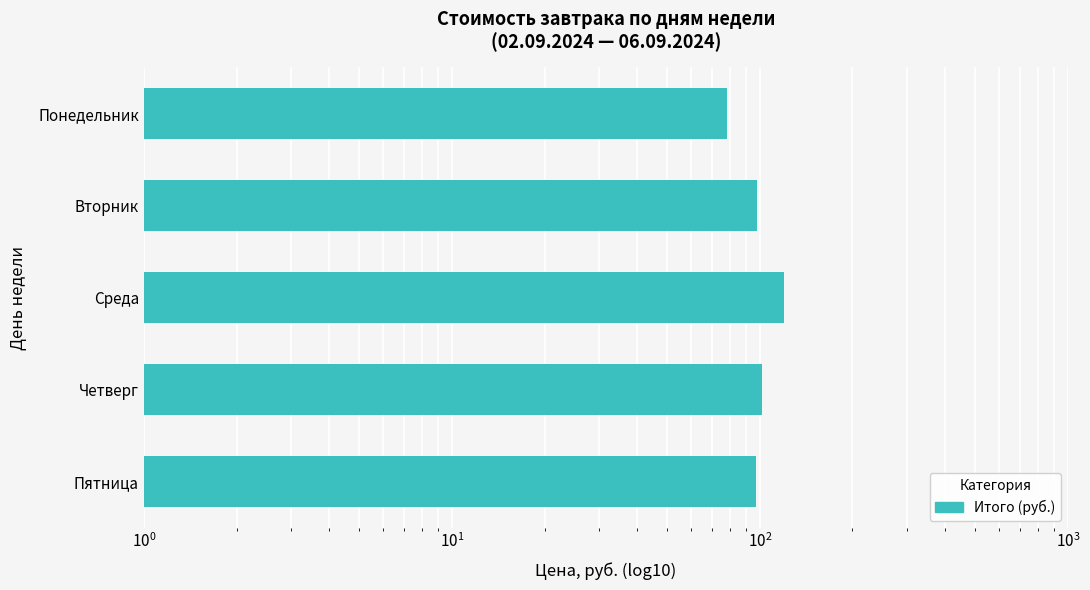

Between Четверг and Понедельник, which is larger?

Четверг